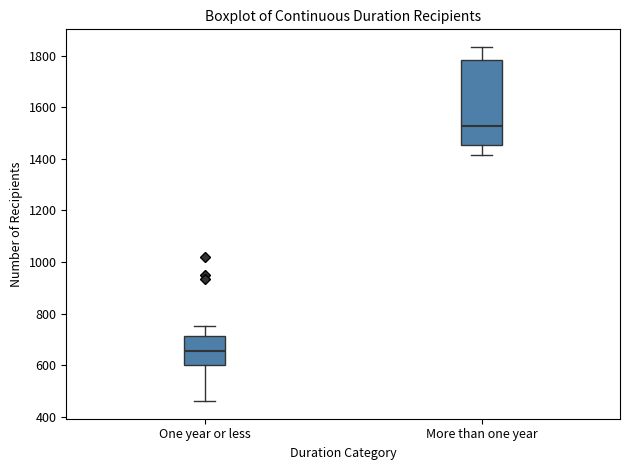

Which box's median line is the lowest?

One year or less